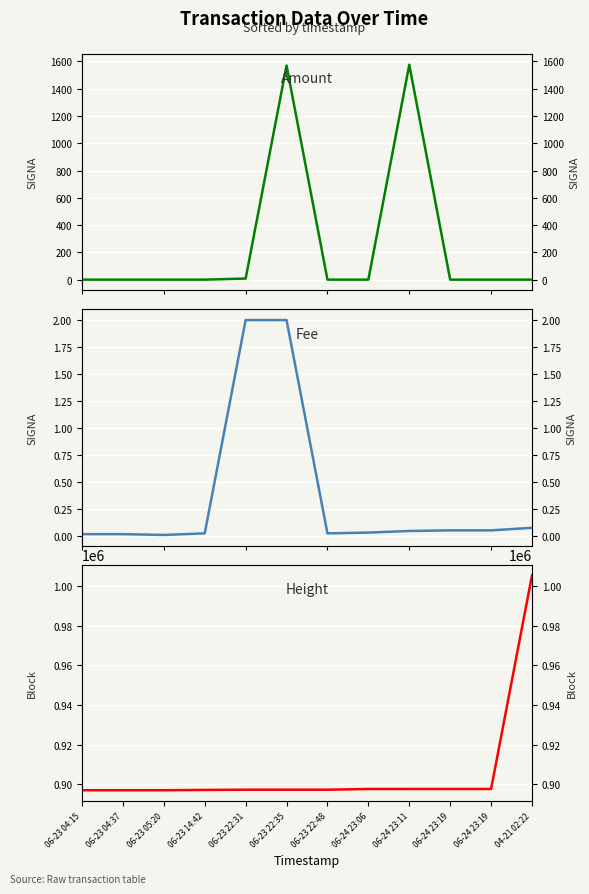

True or false: Fee and Height cross at least once.

False